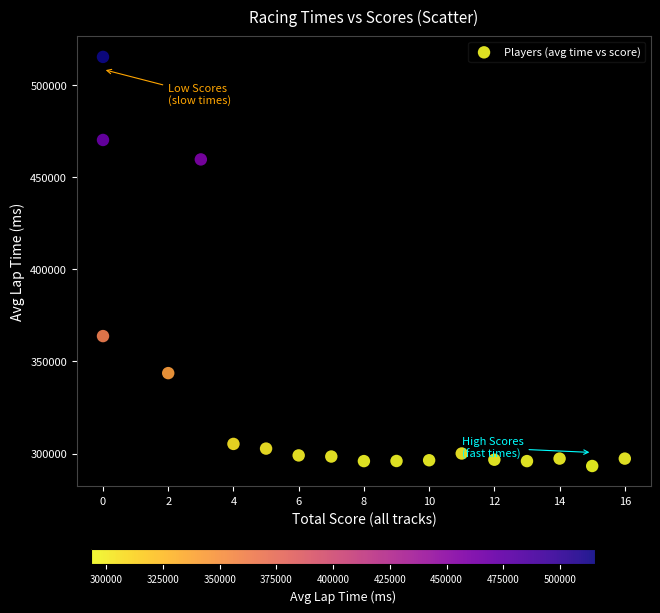

What is the range of Y values (max minus min)?

222084.5